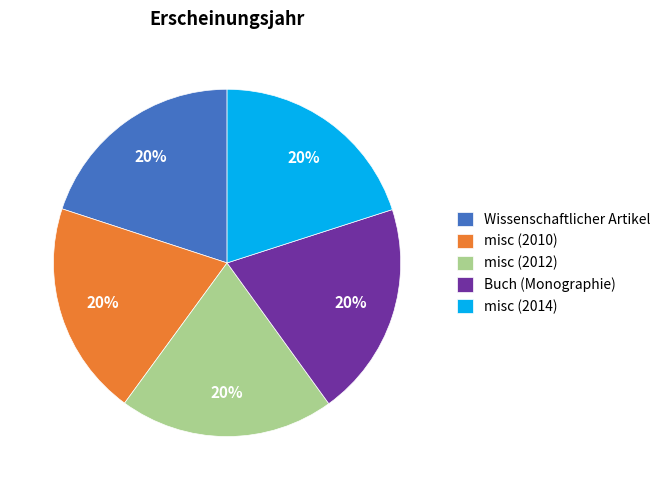

What is the ratio of the value at Wissenschaftlicher Artikel to the value at misc (2012)?

1.0